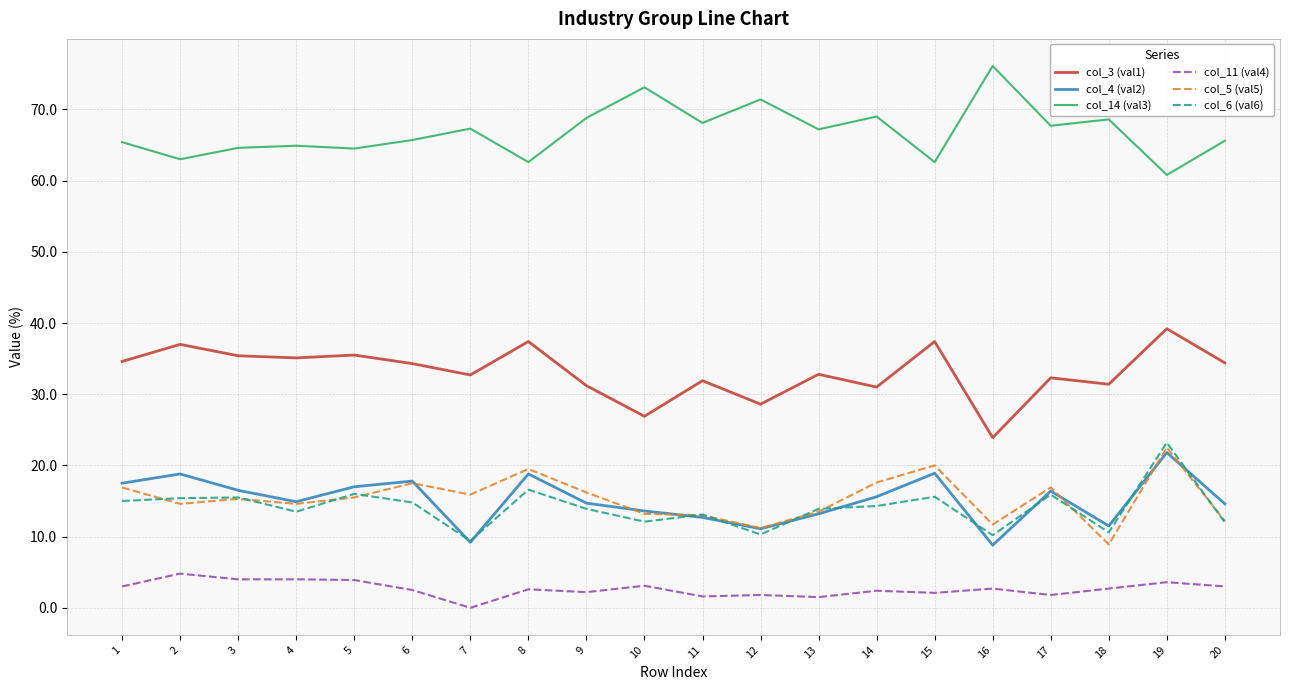

At which category is the sum across all series the highest?

19